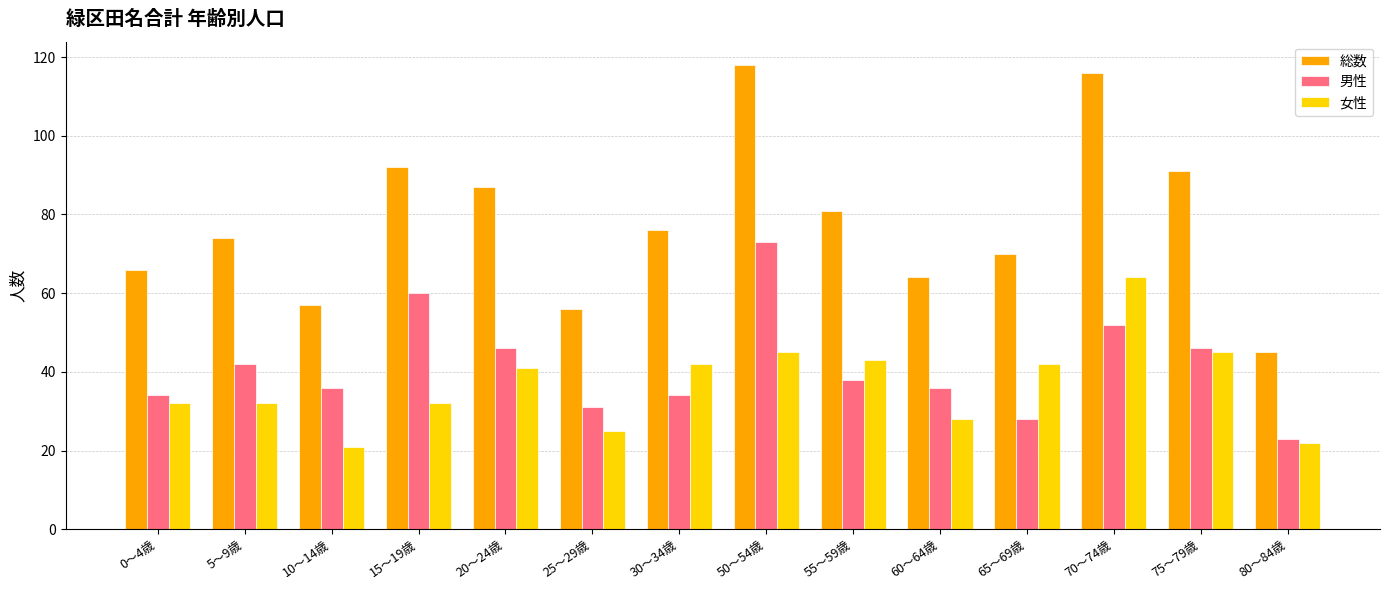

Rank the series by their maximum value, from lowest to highest.

女性, 男性, 総数